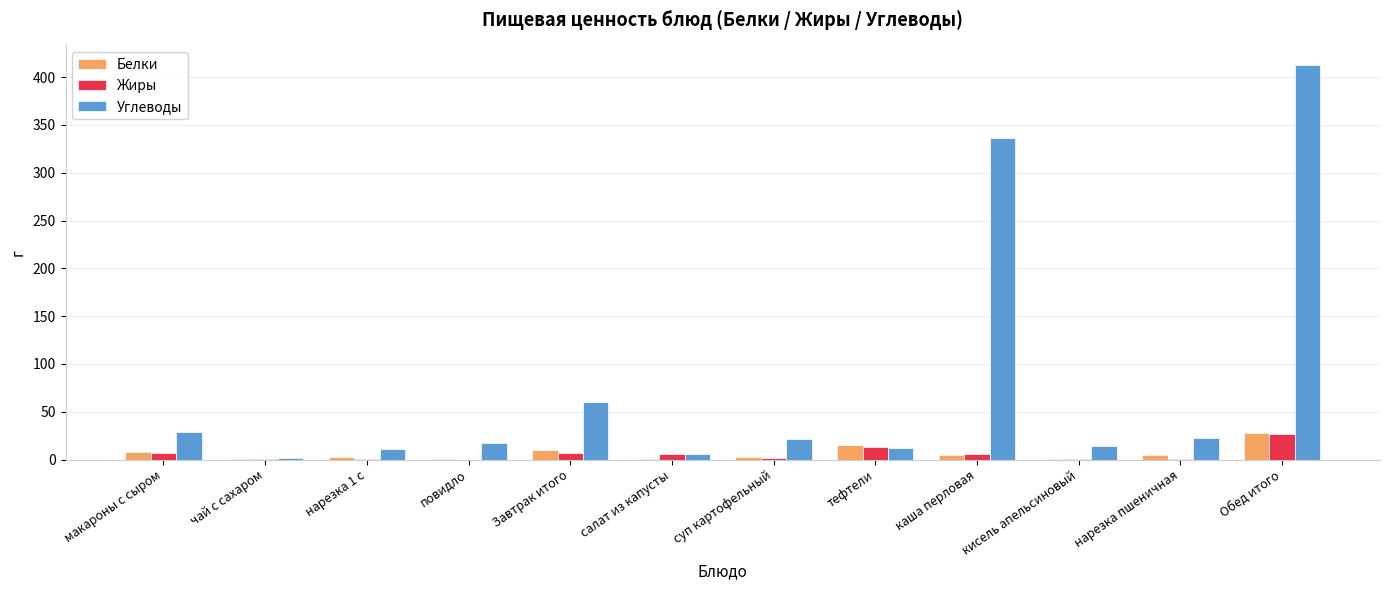

What is the sum of all Углеводы values?

944.6